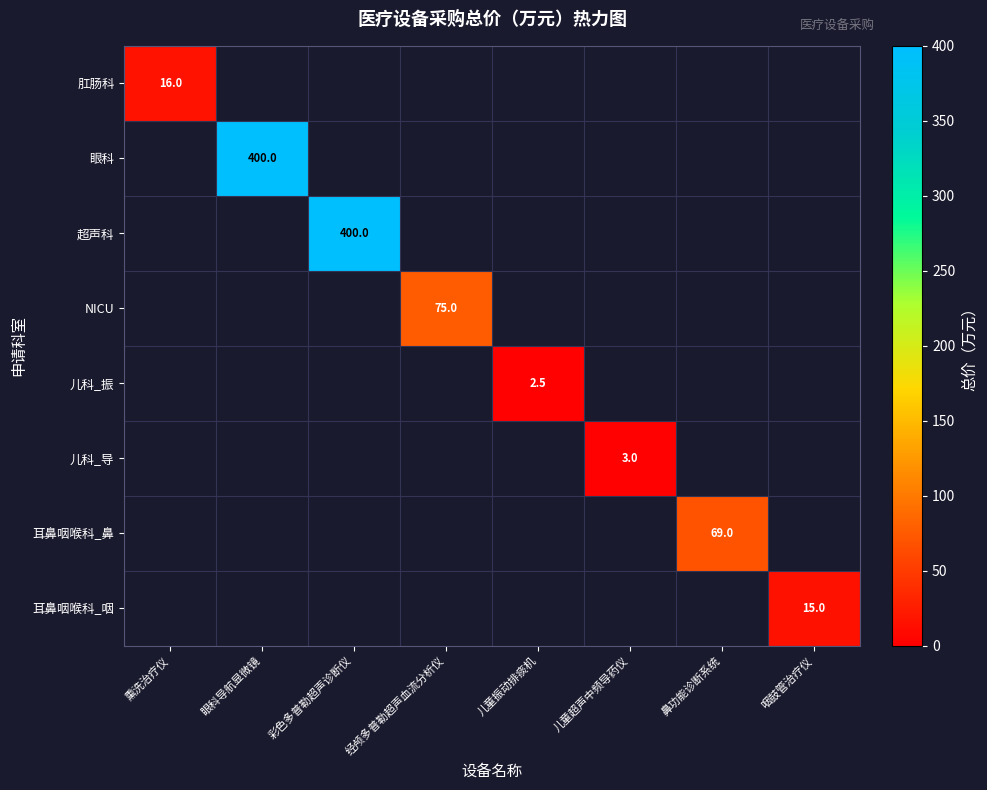

True or false: 儿科_振 has a value of 3.6 at 儿童振动排痰机.

False